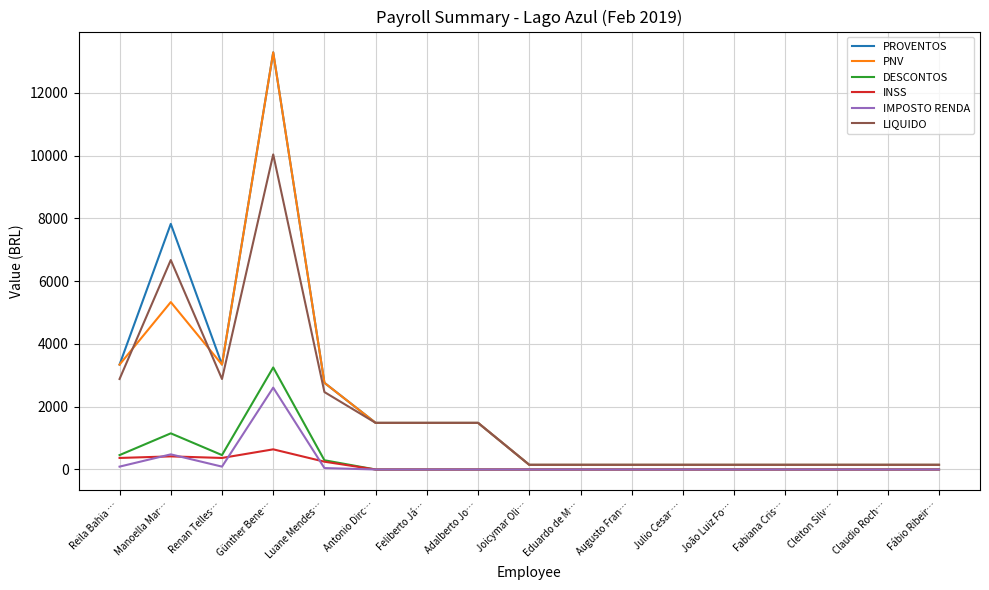

What position from the right is Manoella Mar…?

16